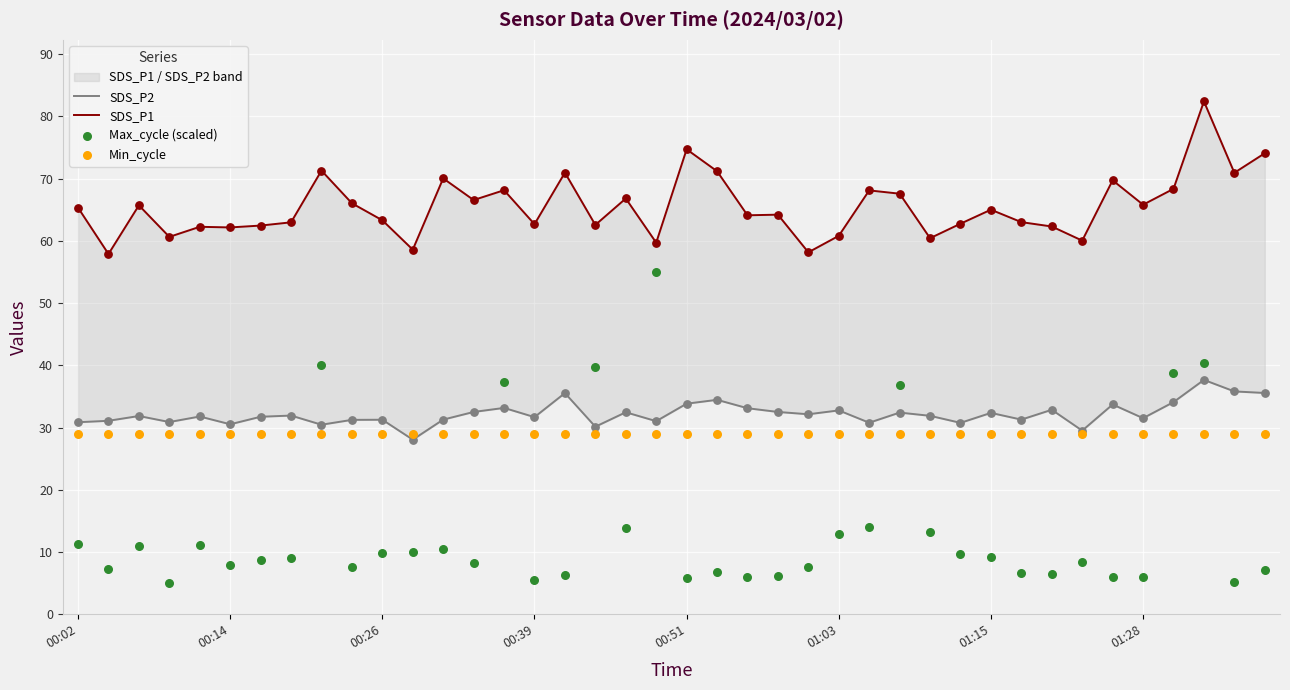

Which series has the largest total across all categories?

SDS_P1